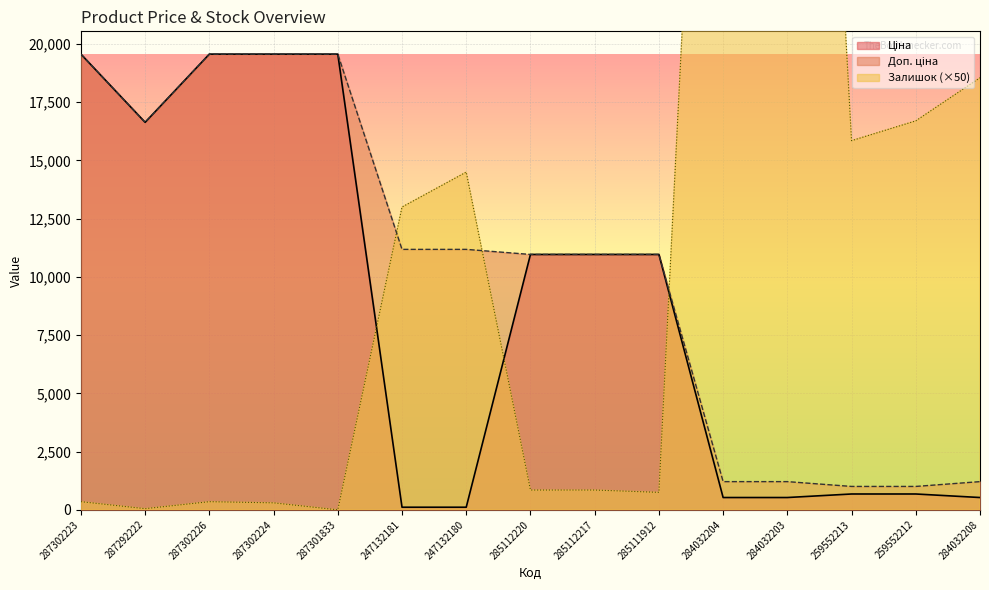

What is the minimum value for Доп. ціна?

1004.1